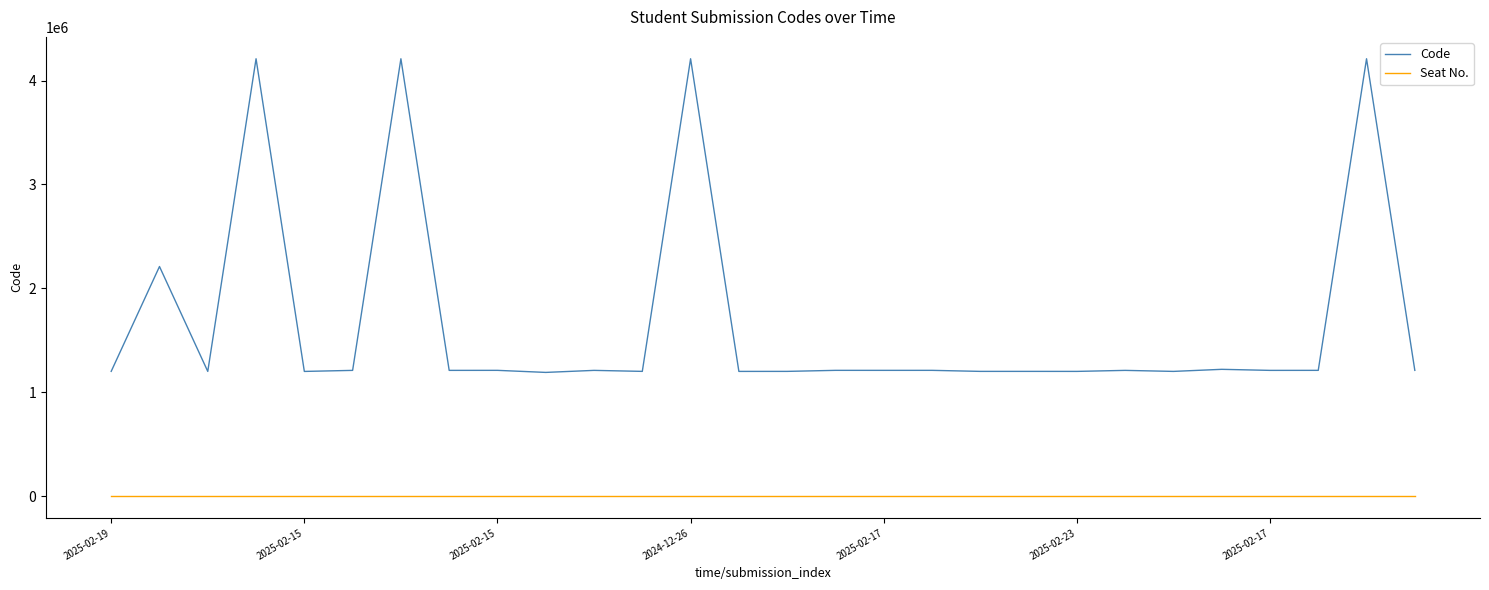

What is the maximum value shown in the chart?

4210227